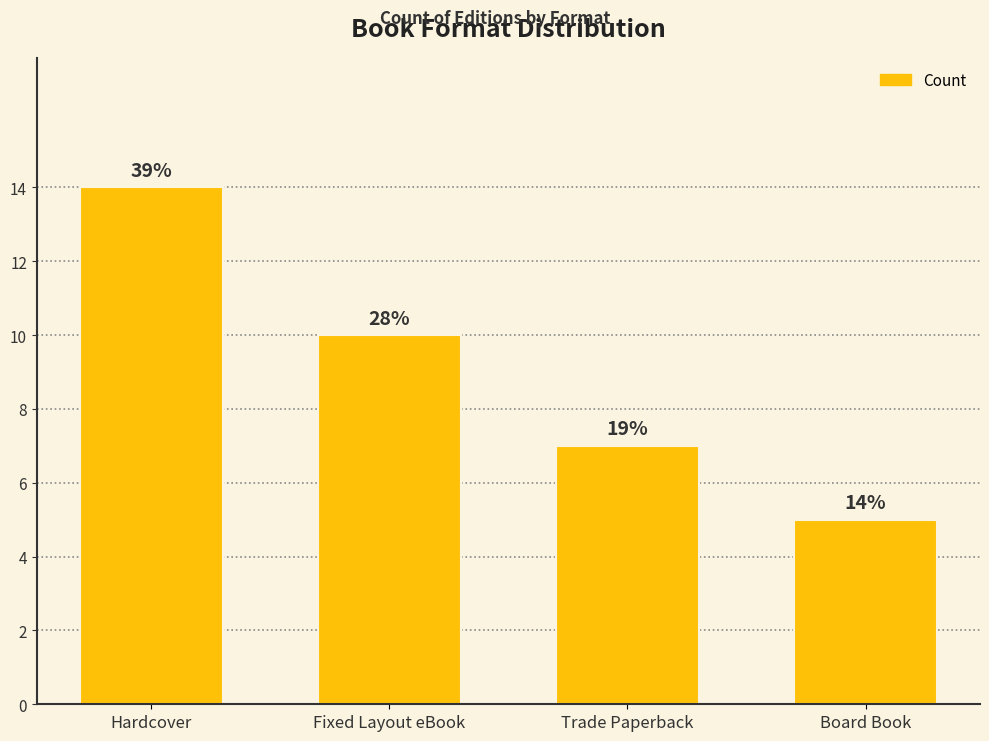

Approximately how many times larger is the value at Hardcover compared to Trade Paperback?

2.0